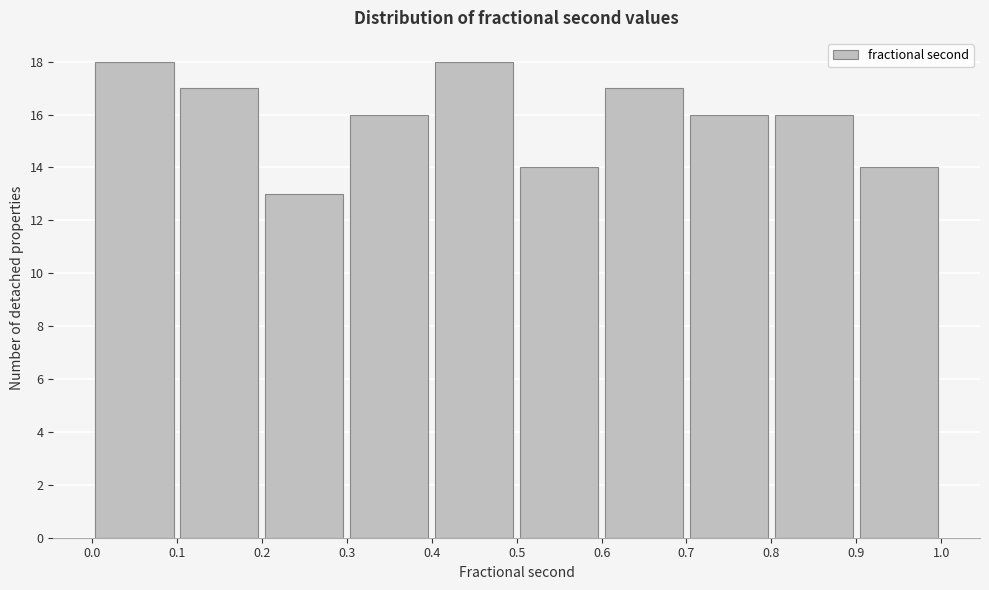

Reading left to right, transcribe this chart: for each bar, give the range it covers on the x-axis and its height. The values are not printed on the chart, so give them approximately, as read against the axis.

0.0 to 0.1: 18
0.1 to 0.2: 17
0.2 to 0.3: 13
0.3 to 0.4: 16
0.4 to 0.5: 18
0.5 to 0.6: 14
0.6 to 0.7: 17
0.7 to 0.8: 16
0.8 to 0.9: 16
0.9 to 1.0: 14